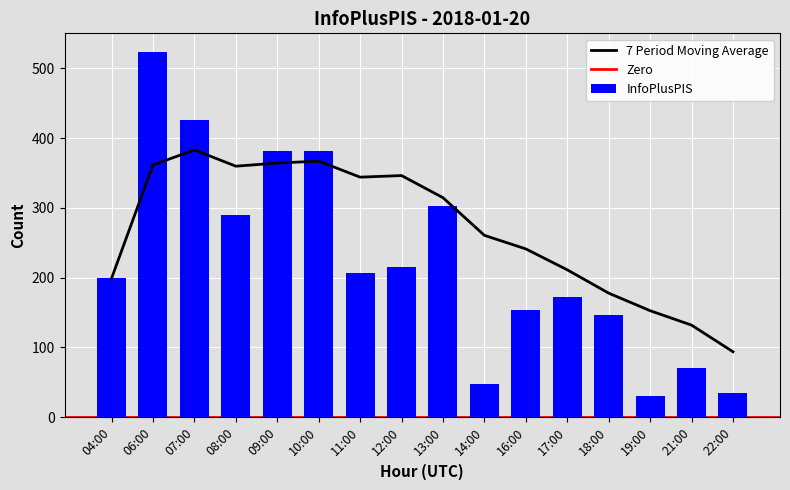

List the labels in order of value, smallest first.

19:00, 22:00, 14:00, 21:00, 18:00, 16:00, 17:00, 04:00, 11:00, 12:00, 08:00, 13:00, 10:00, 09:00, 07:00, 06:00